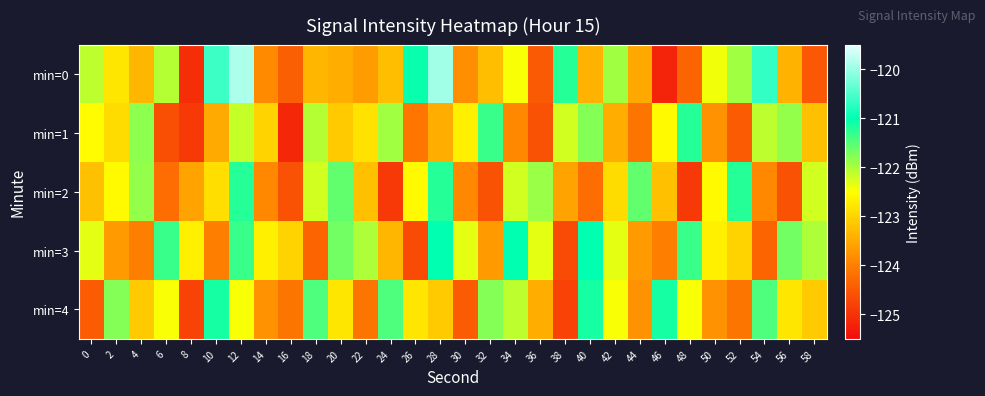

Reading left to right, transcribe all the data shown in this chart.

min=0: 0=-122.1	2=-122.8	4=-123.4	6=-122.1	8=-125.0	10=-120.6	12=-119.9	14=-123.9	16=-124.4	18=-123.4	20=-123.5	22=-123.7	24=-123.3	26=-121.1	28=-119.9	30=-123.8	32=-123.3	34=-122.5	36=-124.5	38=-121.2	40=-123.4	42=-121.9	44=-123.5	46=-125.2	48=-124.4	50=-122.4	52=-121.9	54=-120.7	56=-123.4	58=-124.5
min=1: 0=-122.5	2=-122.9	4=-121.8	6=-124.6	8=-124.9	10=-123.5	12=-122.2	14=-123.0	16=-125.1	18=-122.1	20=-123.1	22=-122.8	24=-122.0	26=-124.1	28=-123.4	30=-122.7	32=-121.3	34=-123.9	36=-124.6	38=-122.2	40=-121.8	42=-123.5	44=-124.1	46=-122.6	48=-121.2	50=-123.8	52=-124.5	54=-122.1	56=-121.9	58=-123.2
min=2: 0=-123.2	2=-122.6	4=-121.9	6=-124.2	8=-123.6	10=-122.9	12=-121.2	14=-123.9	16=-124.6	18=-122.2	20=-121.6	22=-123.2	24=-124.9	26=-122.6	28=-121.2	30=-123.9	32=-124.6	34=-122.2	36=-121.9	38=-123.6	40=-124.2	42=-122.9	44=-121.6	46=-123.2	48=-124.9	50=-122.6	52=-121.2	54=-123.9	56=-124.6	58=-122.2
min=3: 0=-122.3	2=-123.7	4=-124.0	6=-121.3	8=-122.7	10=-124.0	12=-121.3	14=-122.7	16=-123.0	18=-124.3	20=-121.7	22=-122.0	24=-123.3	26=-124.7	28=-121.0	30=-122.3	32=-123.7	34=-121.0	36=-122.3	38=-124.7	40=-121.0	42=-122.3	44=-123.7	46=-124.0	48=-121.3	50=-122.7	52=-123.0	54=-124.3	56=-121.7	58=-122.0
min=4: 0=-124.5	2=-121.8	4=-123.1	6=-122.5	8=-124.8	10=-121.1	12=-122.5	14=-123.8	16=-124.1	18=-121.5	20=-122.8	22=-124.1	24=-121.5	26=-122.8	28=-123.1	30=-124.5	32=-121.8	34=-122.1	36=-123.5	38=-124.8	40=-121.1	42=-122.5	44=-123.8	46=-121.1	48=-122.5	50=-123.8	52=-124.1	54=-121.5	56=-122.8	58=-123.1